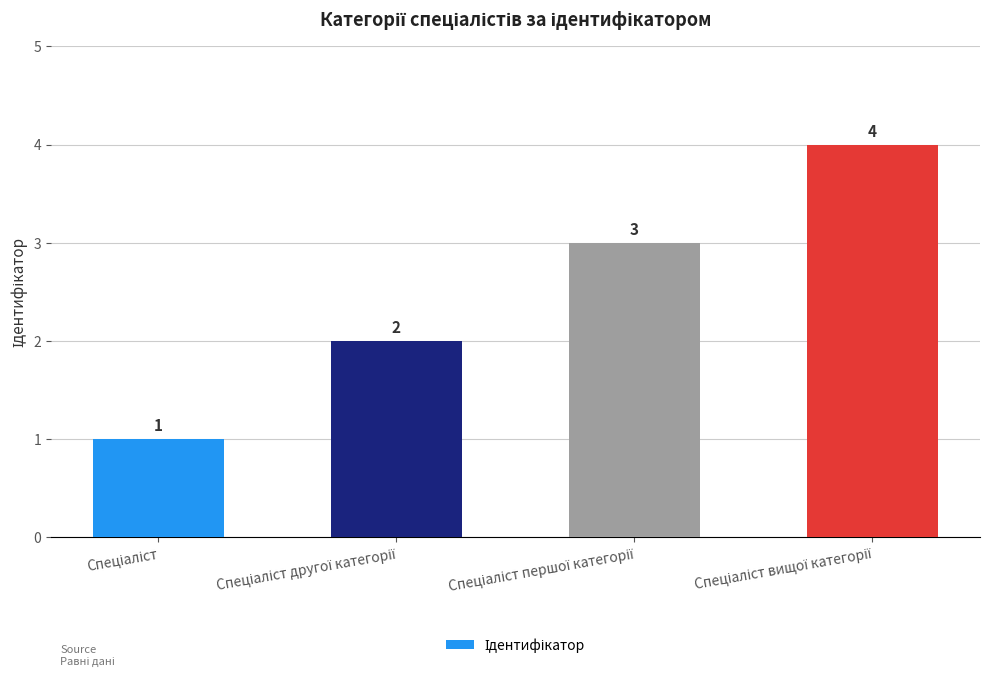

What is the smallest value displayed?

1